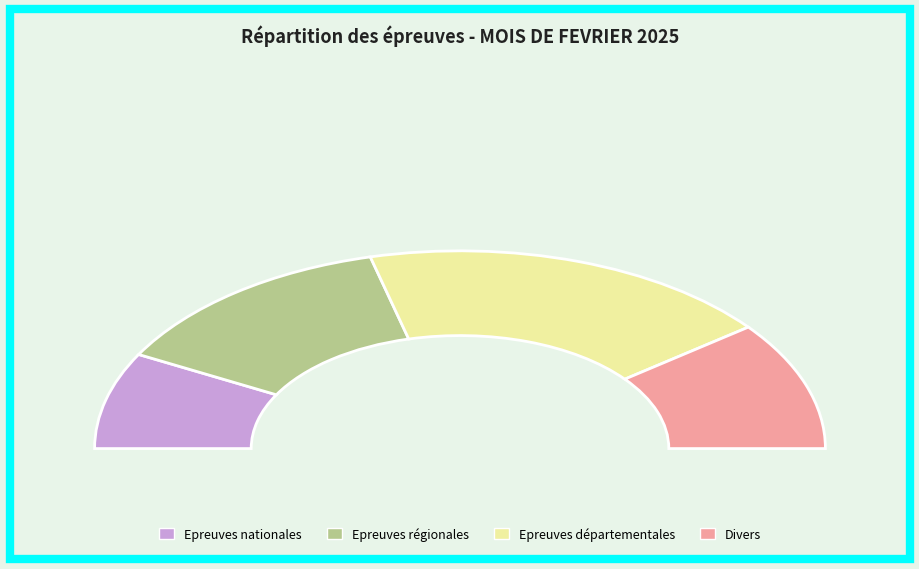

What percentage do Divers and Epreuves régionales together represent?

47.4%